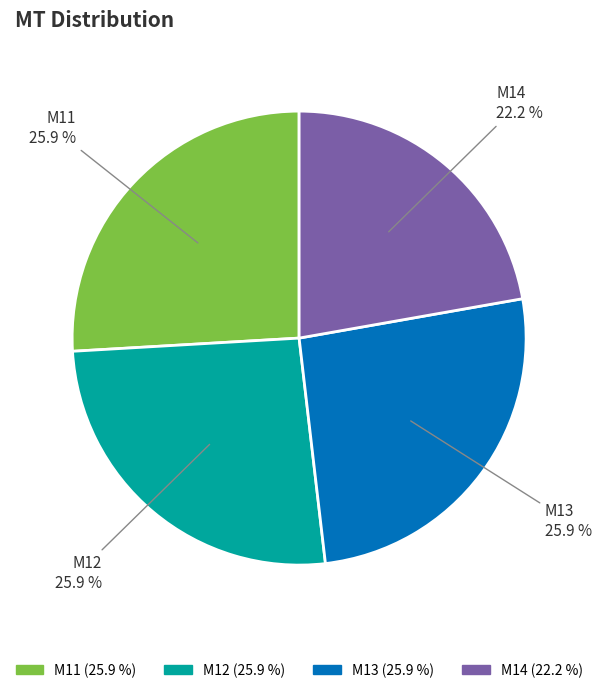

Do M14 and M11 together represent more than half of the pie?

No